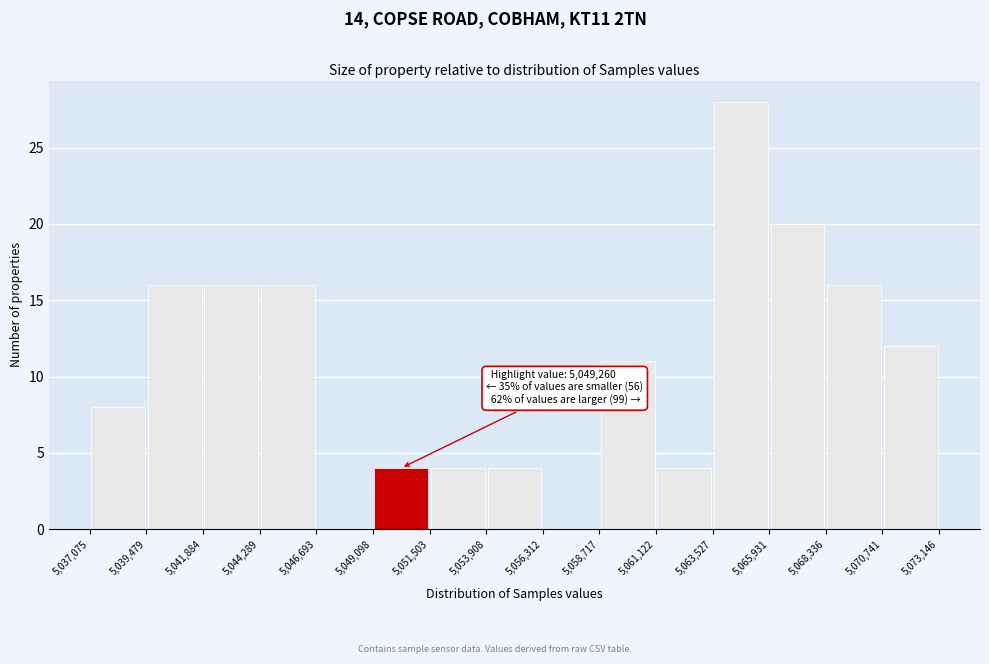

Over which range of the x-axis is the bar tallest?

5,063,527 to 5,065,931